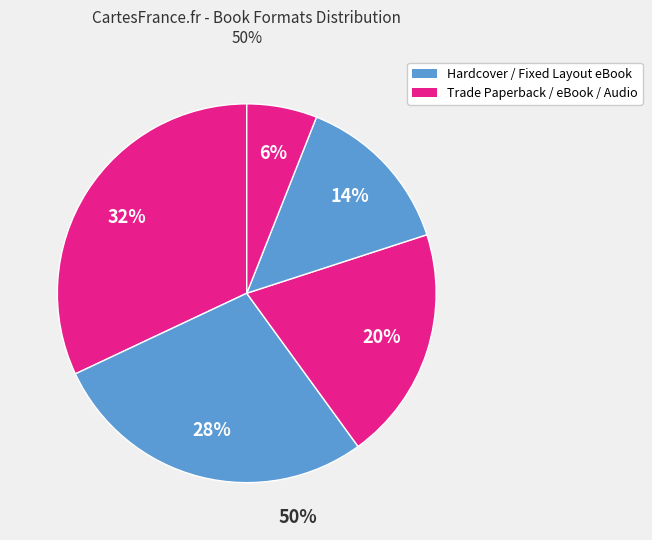

Which slice is the largest?

Trade Paperback